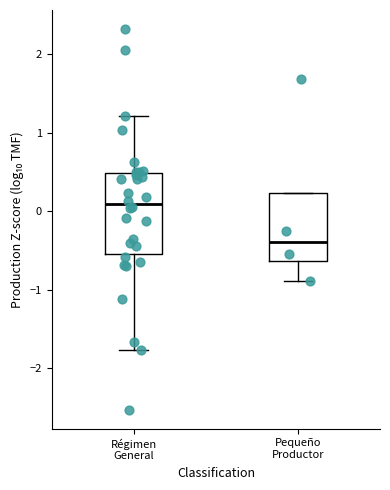

Where is the upper edge of the box for Pequeño Productor on the y-axis? The values are not printed on the chart, so give them approximately, as read against the axis.

0.2